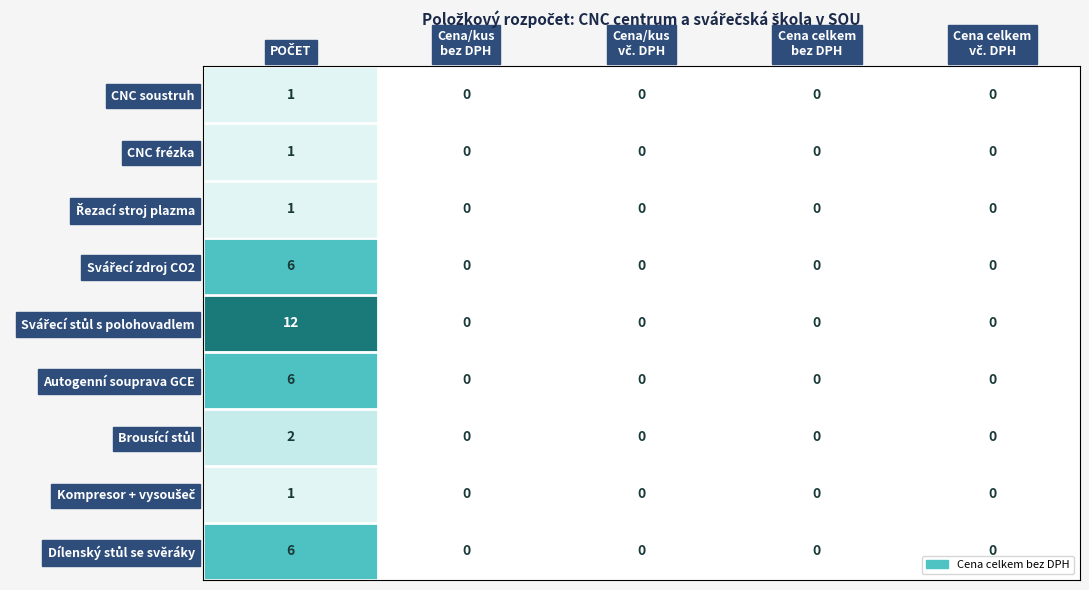

What is the greatest value displayed?

12